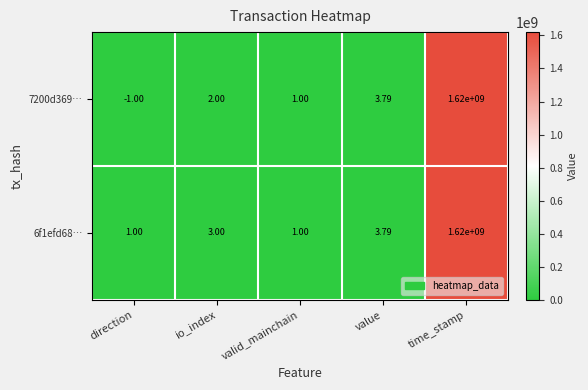

Which label corresponds to the smallest value in the chart?

direction